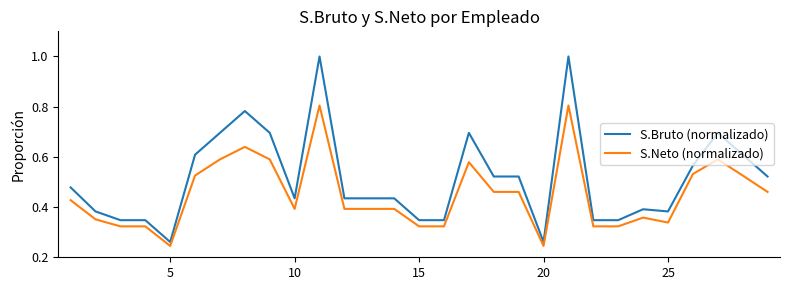

Rank the series by their average value, from lowest to highest.

S.Neto (normalizado), S.Bruto (normalizado)